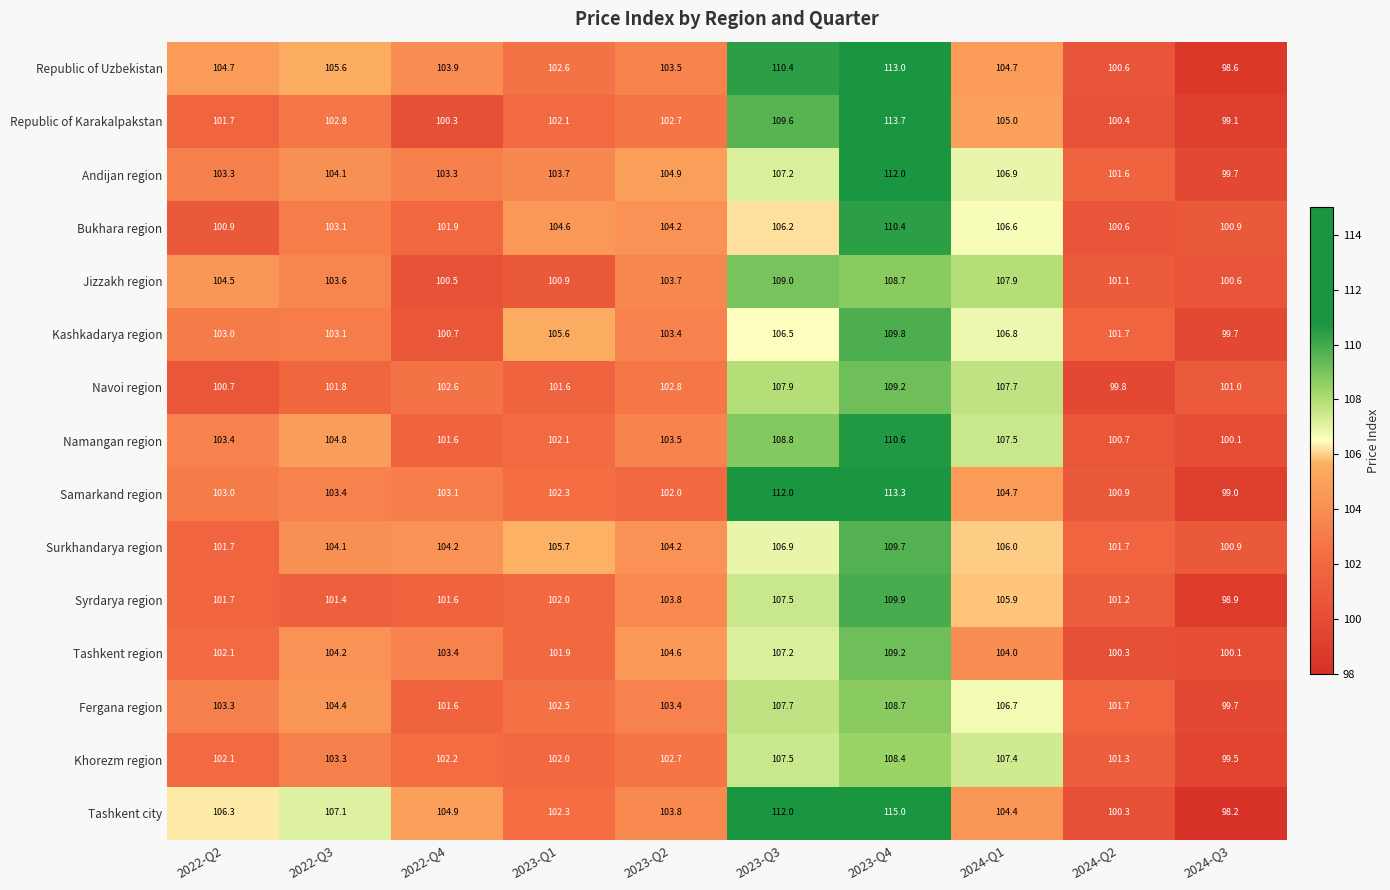

What is the spread (max minus min) of values at 2024-Q2?

1.9